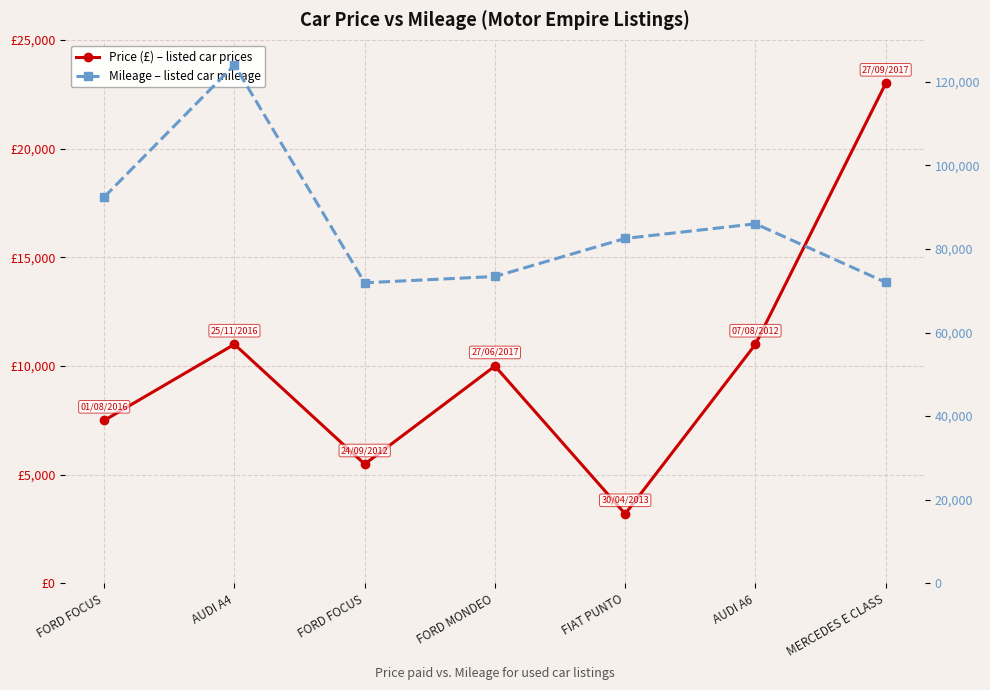

What is the difference between the Mileage – listed car mileage values at AUDI A6 and MERCEDES E CLASS?

14000